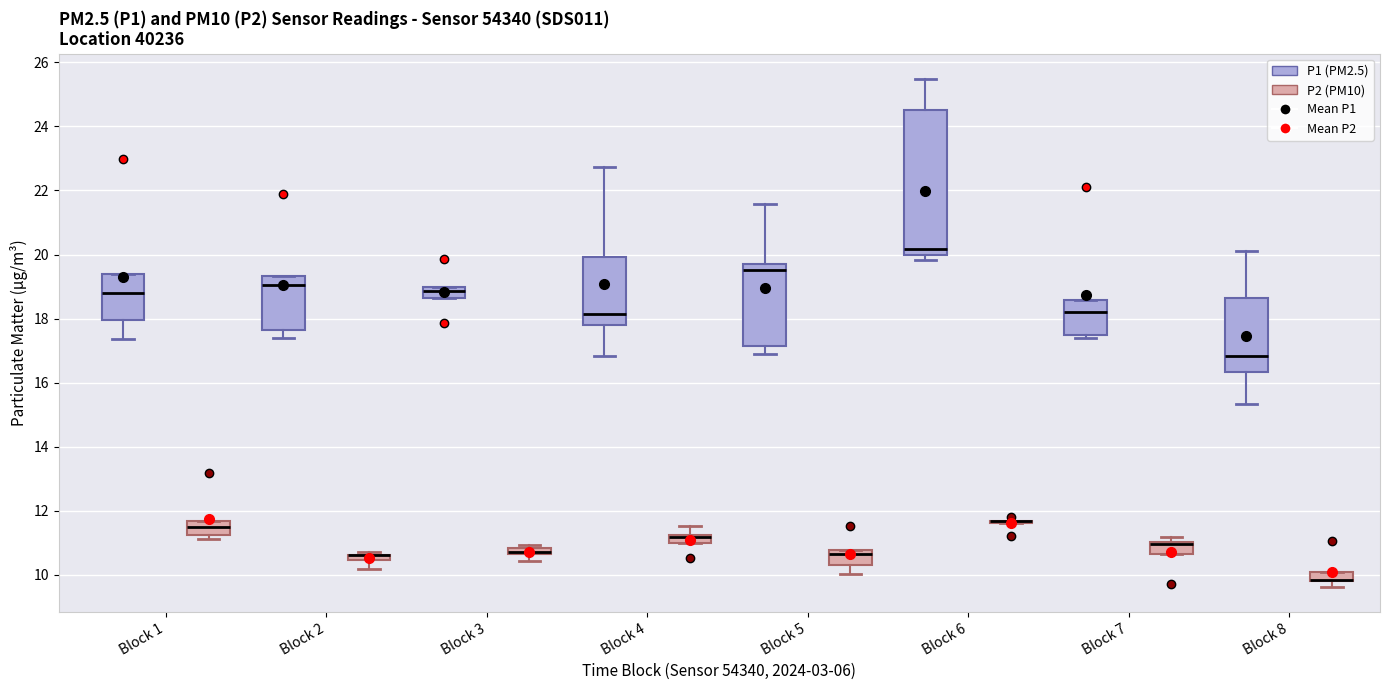

Where is the lower edge of the box for Block 4 (P2 (PM10)) on the y-axis? The values are not printed on the chart, so give them approximately, as read against the axis.

11.0